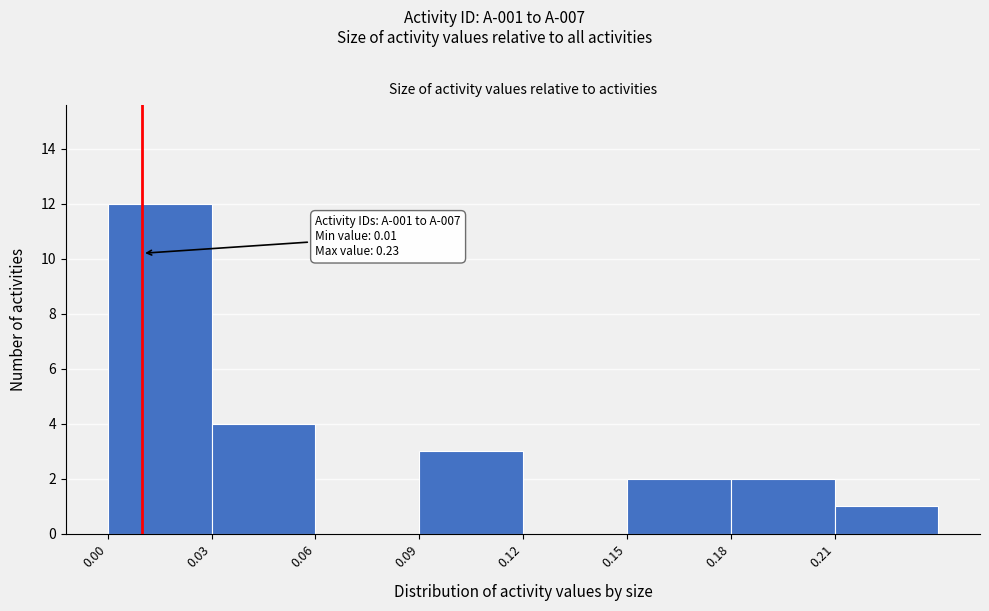

Over which range of the x-axis is the bar tallest?

0.00 to 0.03